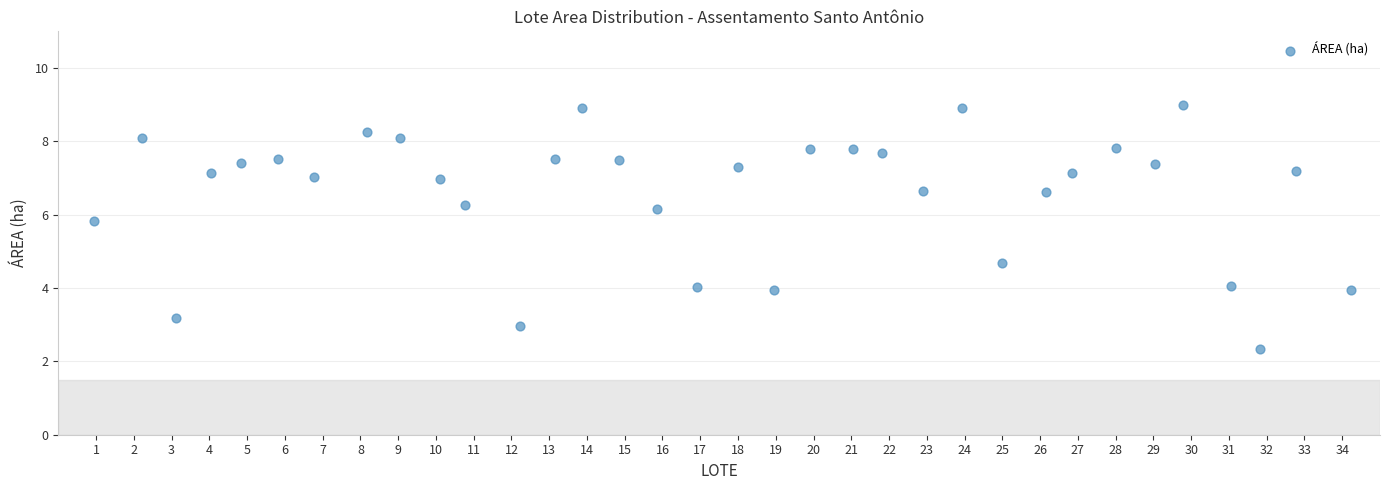

What is the range of X values (max minus min)?

33.3